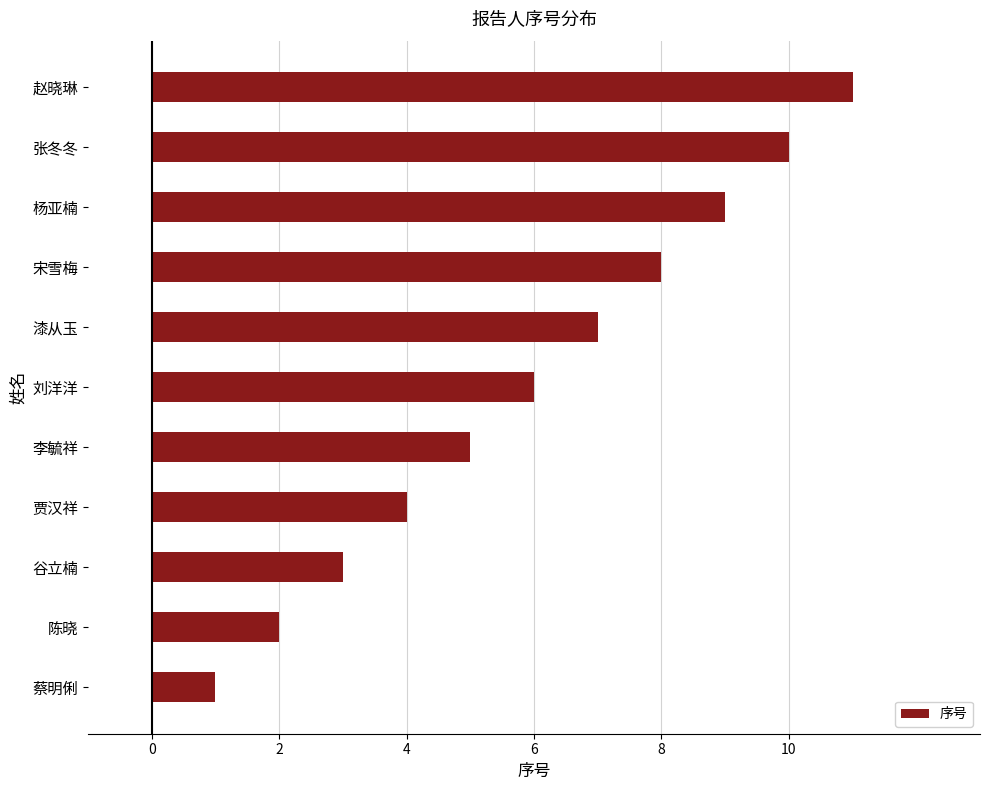

What is the change in value from 刘洋洋 to 漆从玉?

+1